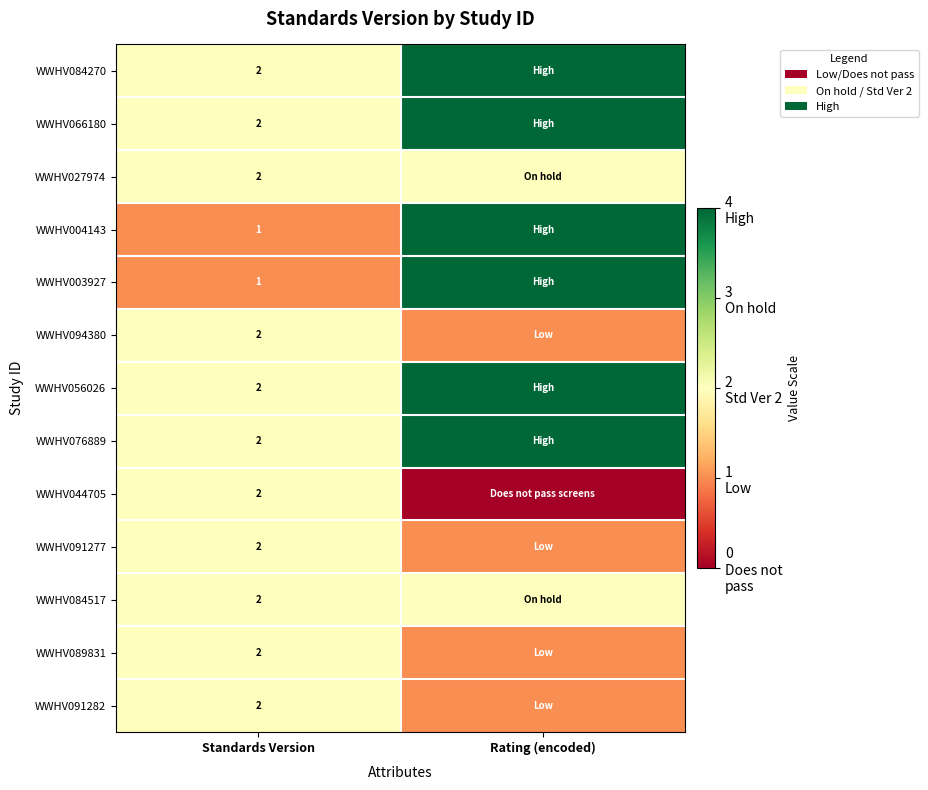

The value of WWHV076889 at Standards Version is 2. True or false?

True